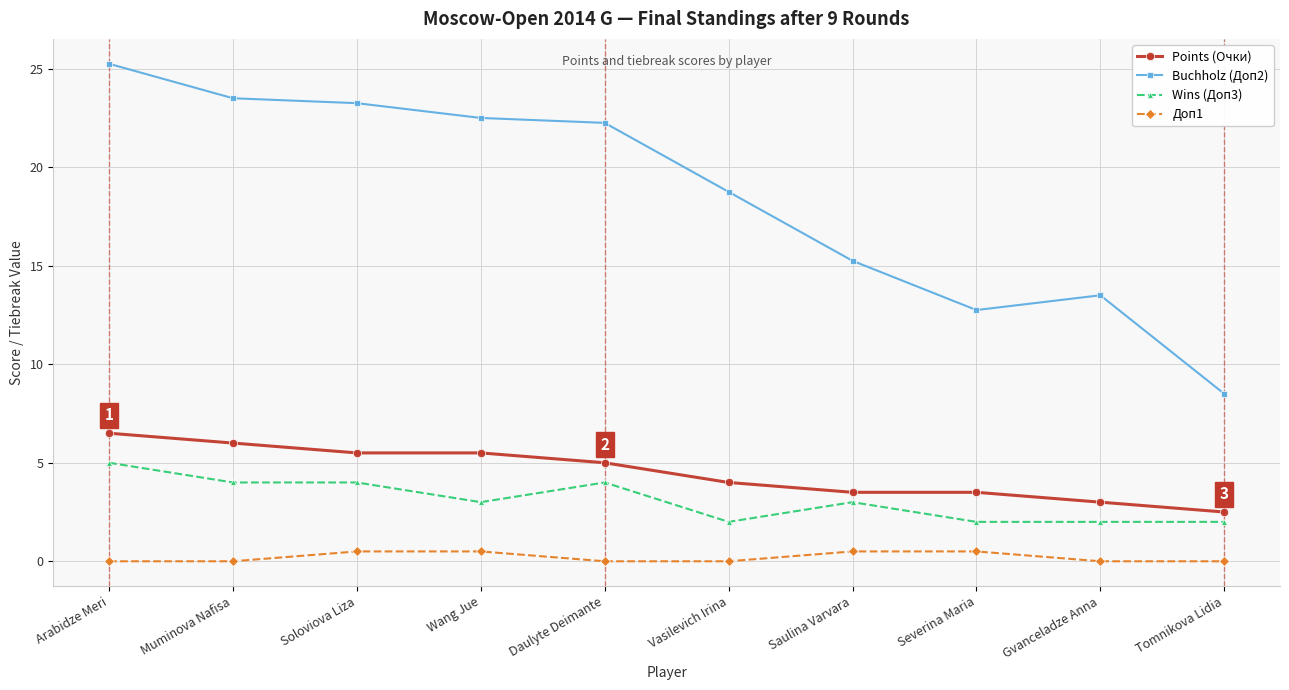

The value of Buchholz (Доп2) at Gvanceladze Anna is 2.7. True or false?

False